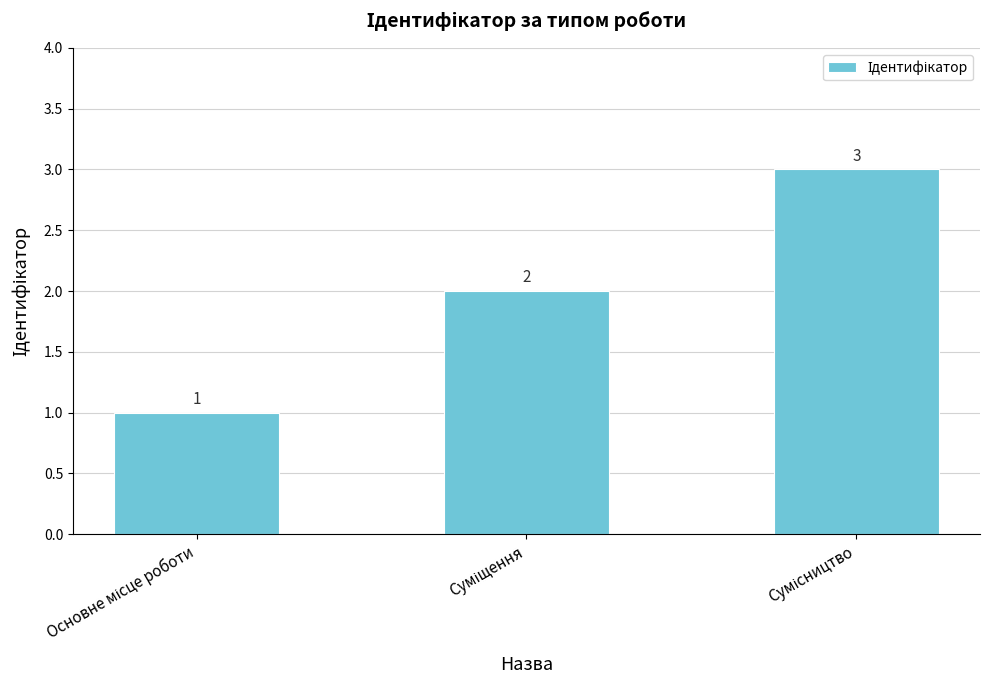

How many values are between 1 and 3?

3